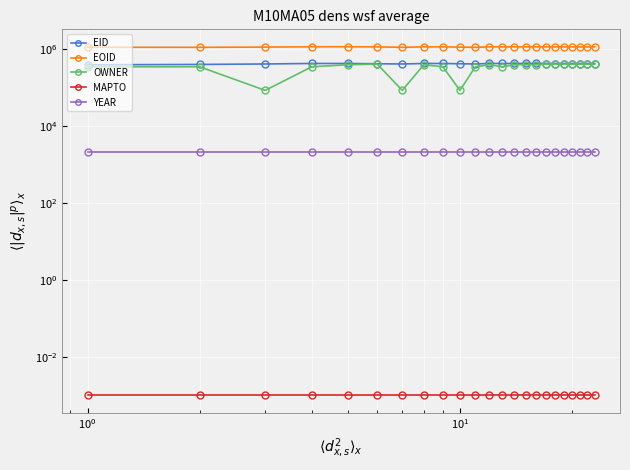

The value of EOID at 19 is 656333.2. True or false?

False